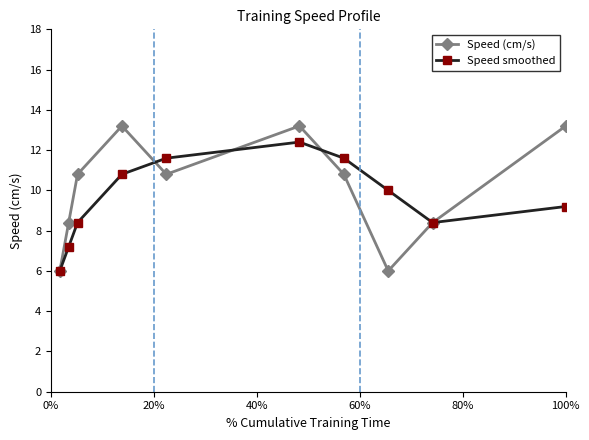

What is the value of the Speed smoothed point at the 10th from the left?

9.2